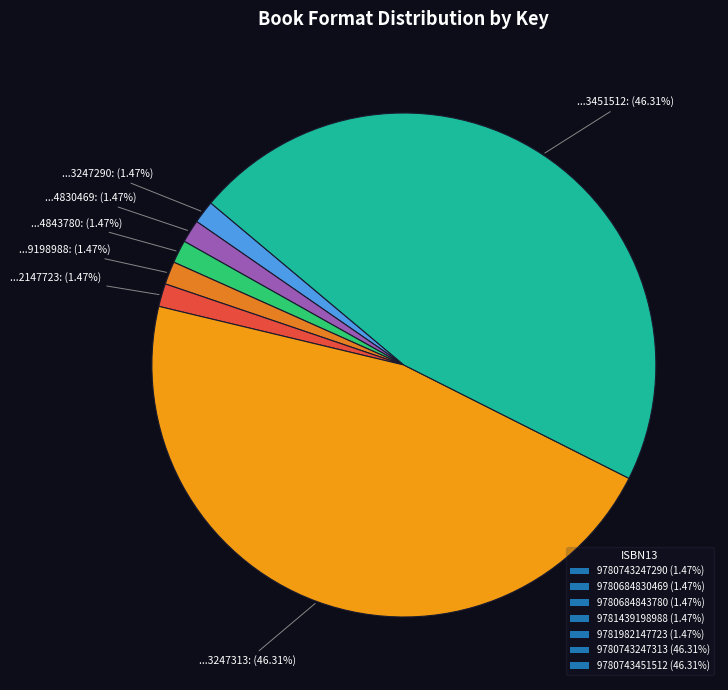

What percentage do 9780684843780 and 9780743247313 together represent?

47.8%